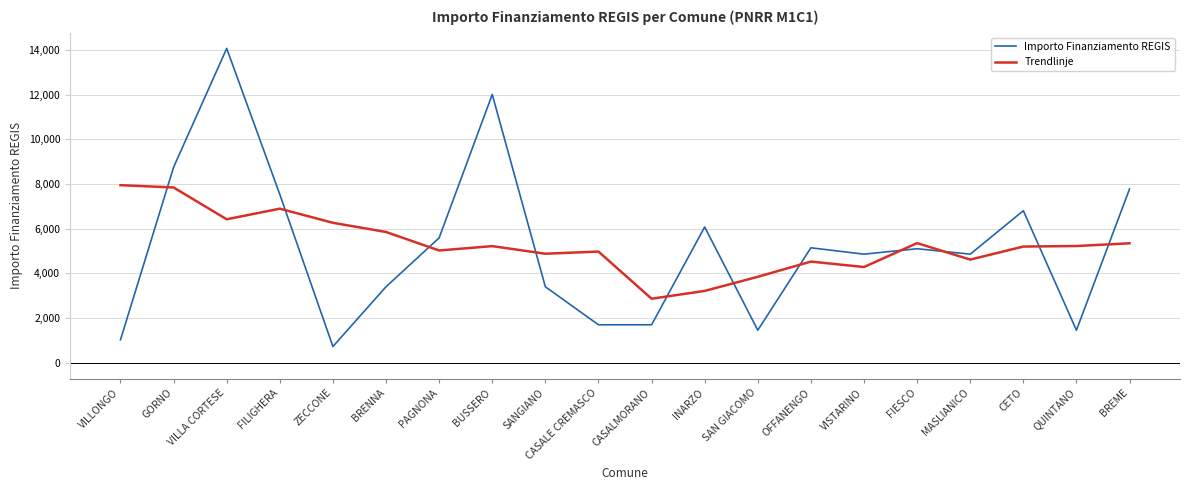

What position from the left is SANGIANO?

9